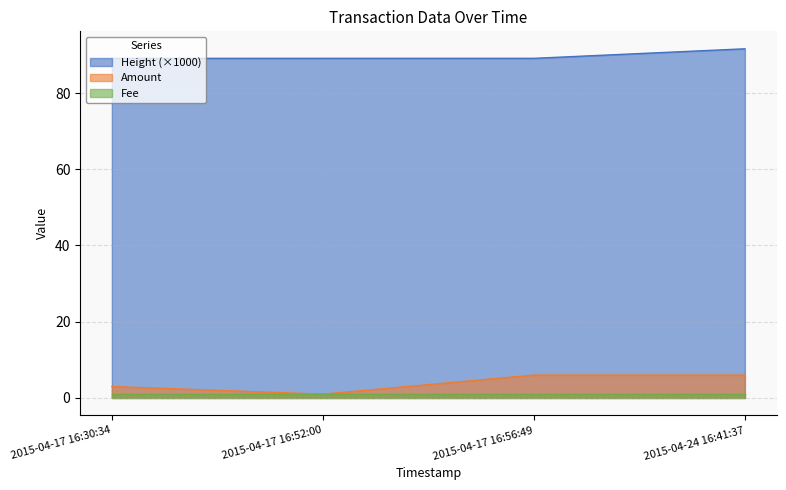

What is the average value of the Amount series?

4.0